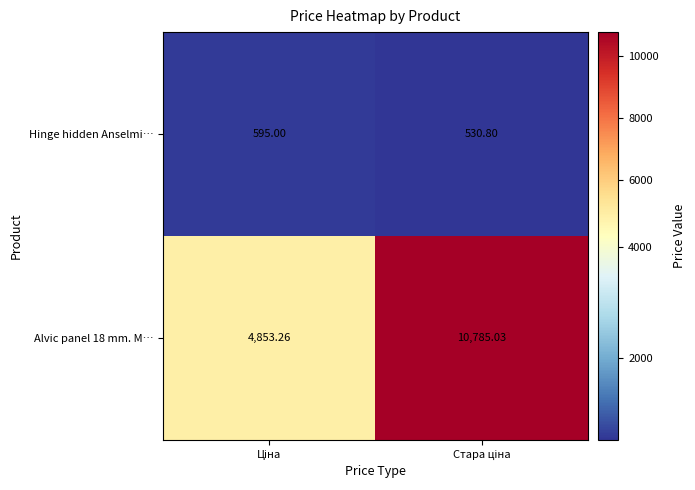

How many series are shown in this chart?

2